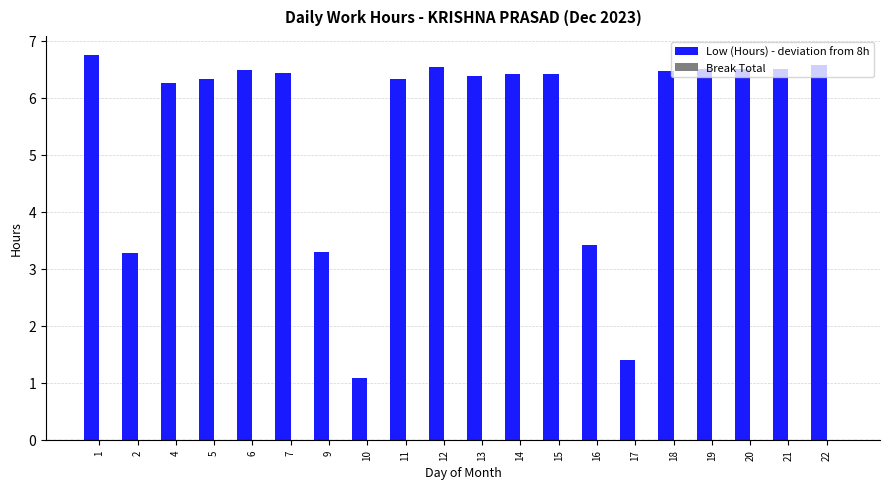

What is the change in value from 17 to 19?

+5.1